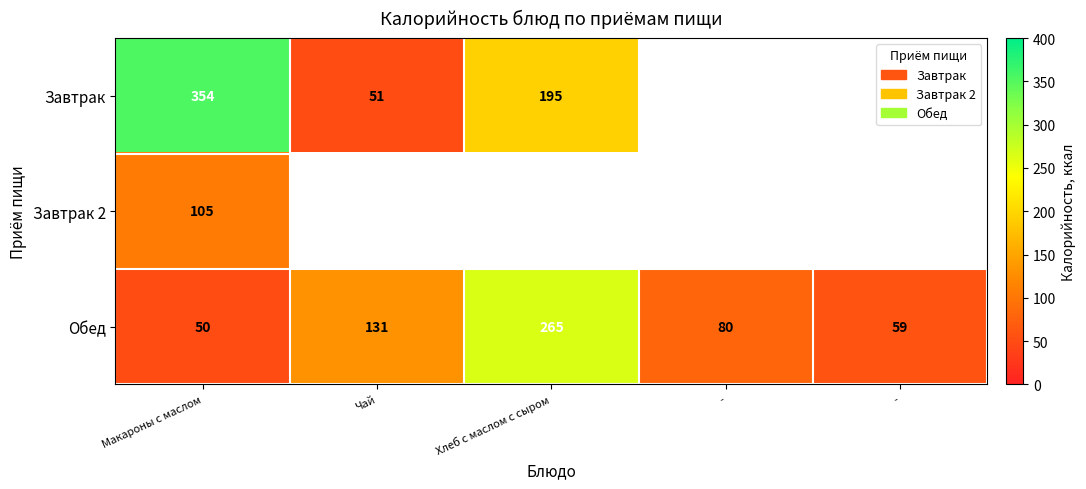

At which category is the sum across all series the highest?

Макароны с маслом